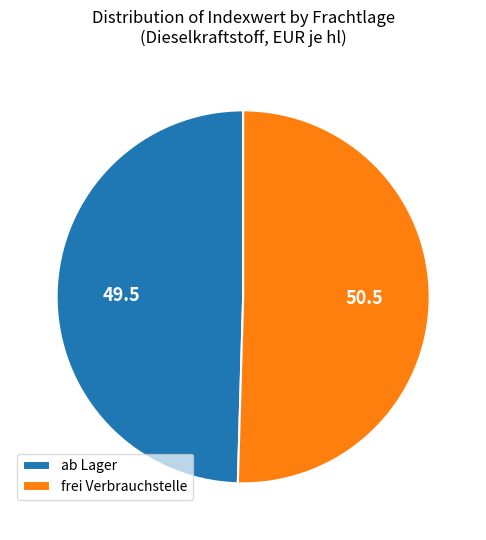

Is the sum of frei Verbrauchstelle and ab Lager greater than half?

Yes